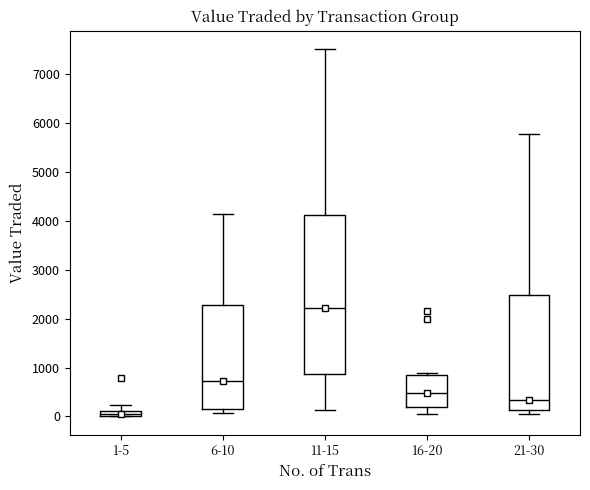

Where is the upper edge of the box for 1-5 on the y-axis? The values are not printed on the chart, so give them approximately, as read against the axis.

100